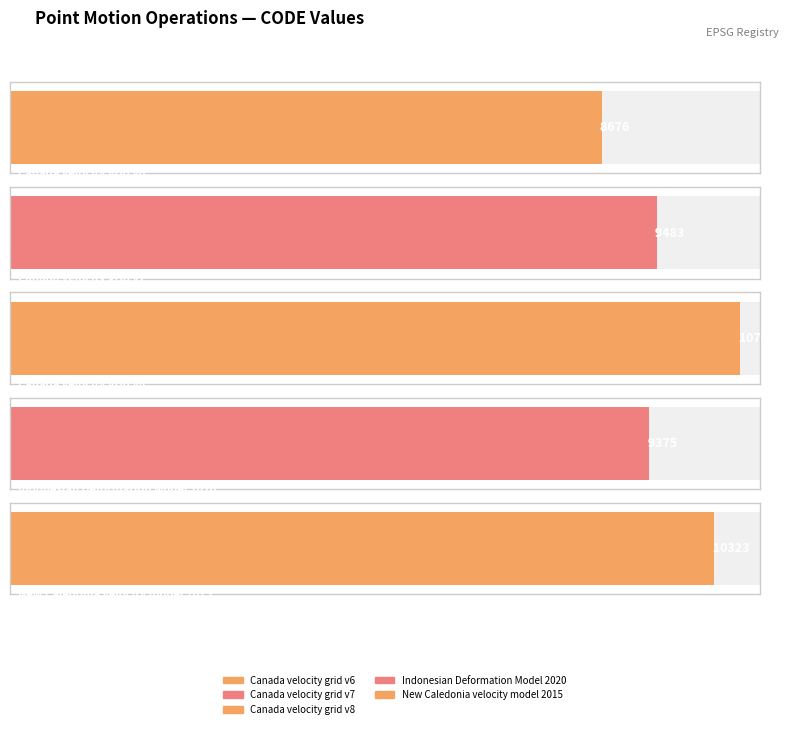

Rank the categories by value from lowest to highest.

Canada velocity grid v6, Indonesian Deformation Model 2020, Canada velocity grid v7, New Caledonia velocity model 2015, Canada velocity grid v8